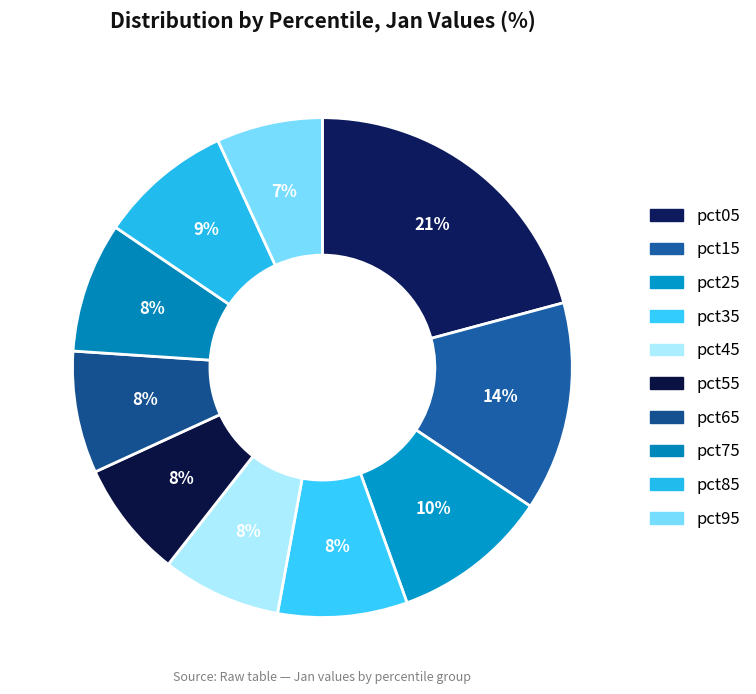

Is there a majority slice in this chart?

No